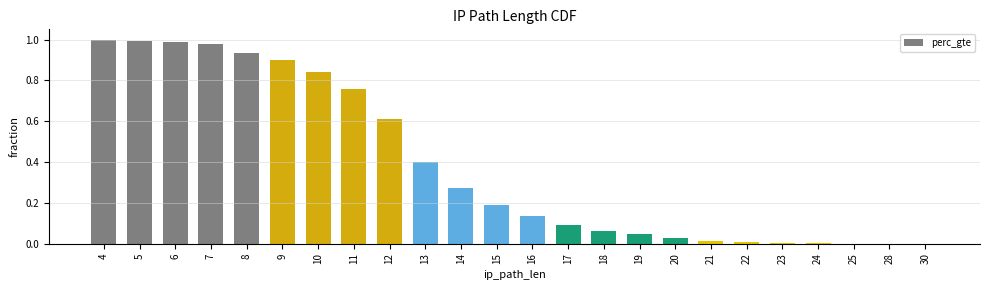

What is the change in value from 10 to 15?

-0.6